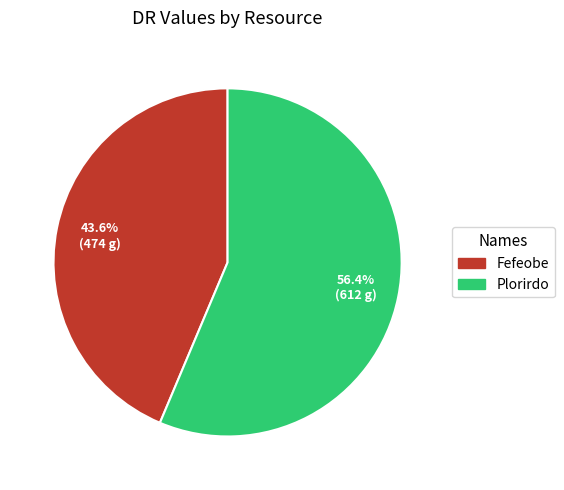

The Plorirdo slice represents 56% of the pie. True or false?

True